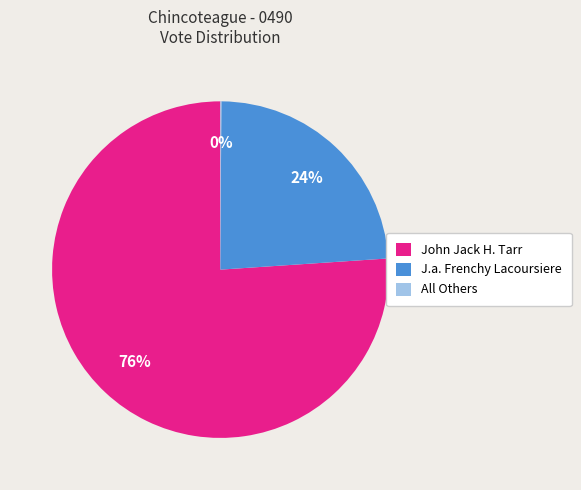

The J.a. Frenchy Lacoursiere slice represents 34% of the pie. True or false?

False